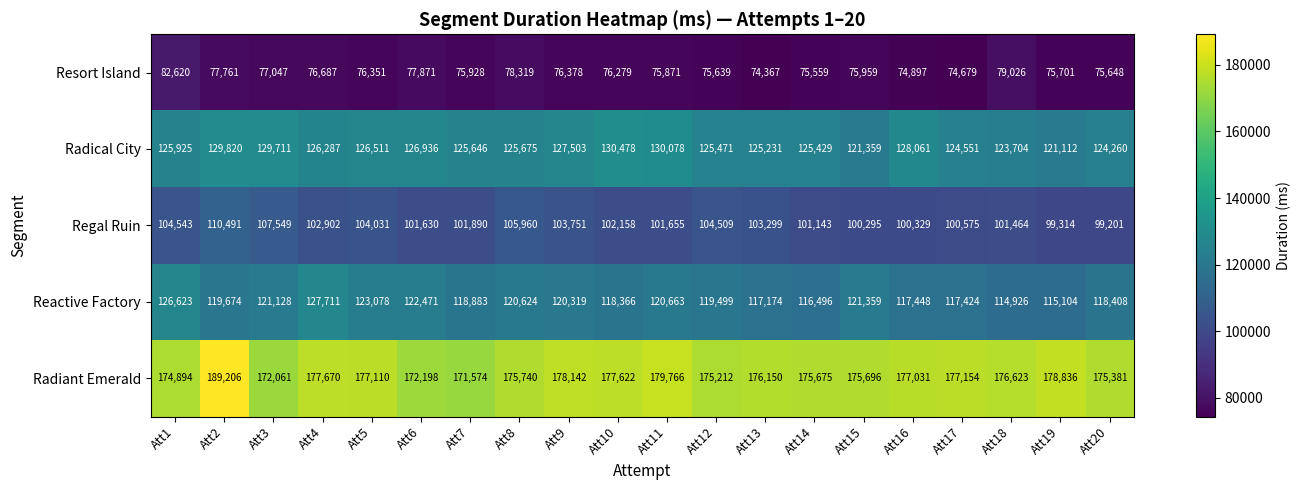

At which category is the sum across all series the highest?

Att2